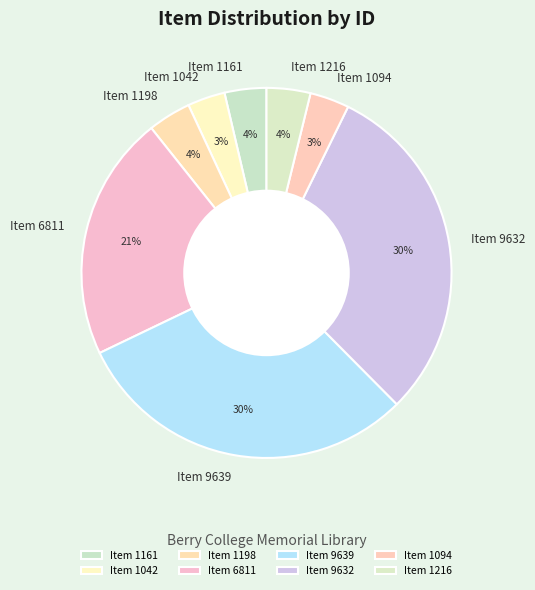

Is Item 1216 the majority of the pie?

No